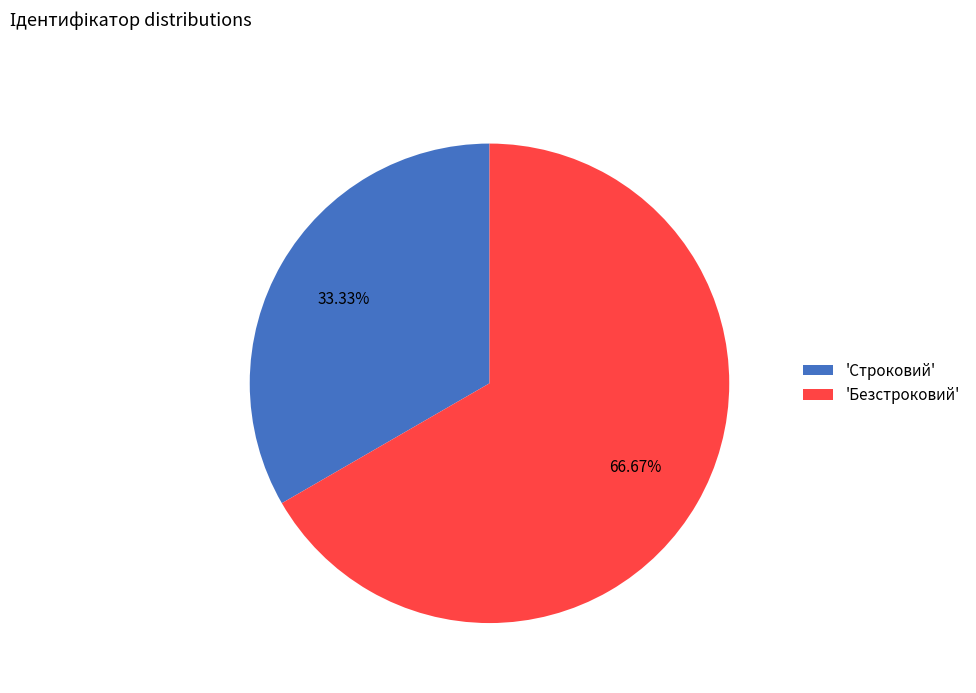

How many segments does this pie chart have?

2